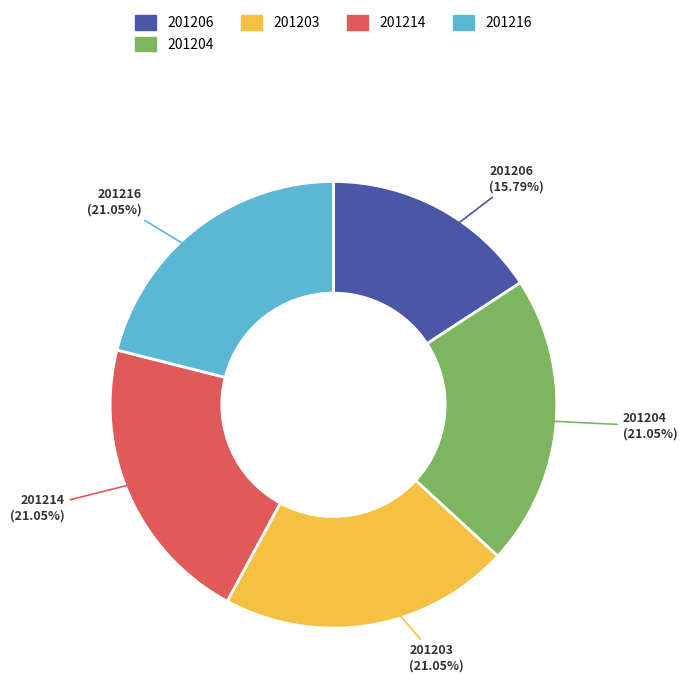

Count the number of slices in the pie.

5